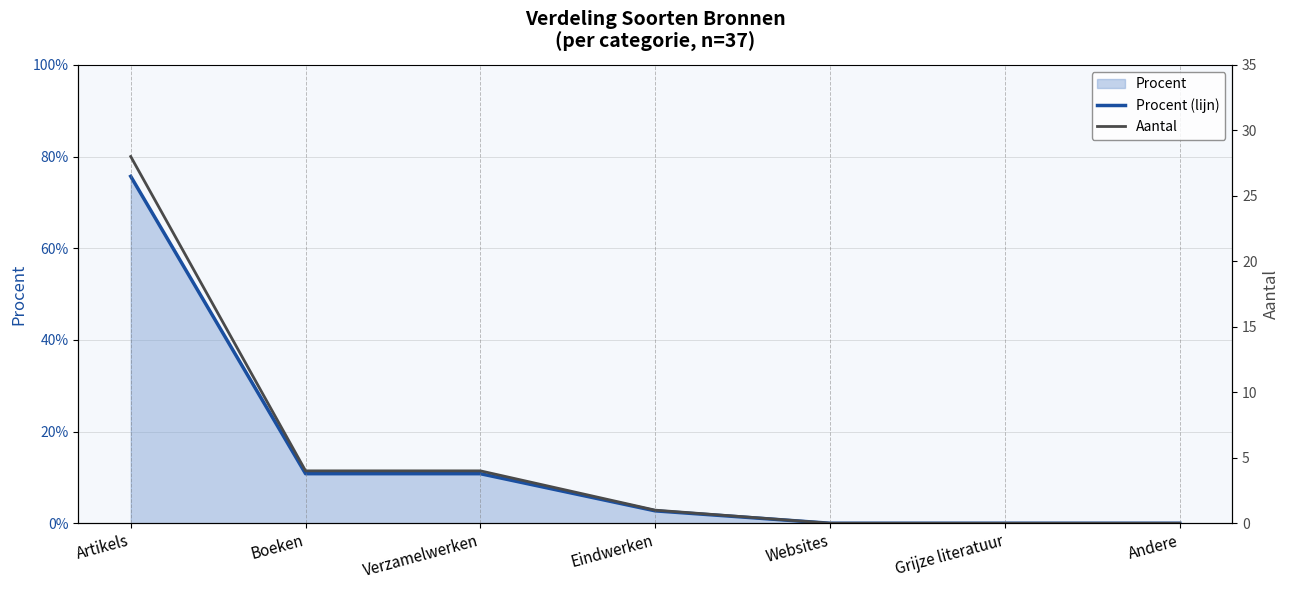

What is the difference between the maximum and minimum values in the Procent (lijn) series?

0.8